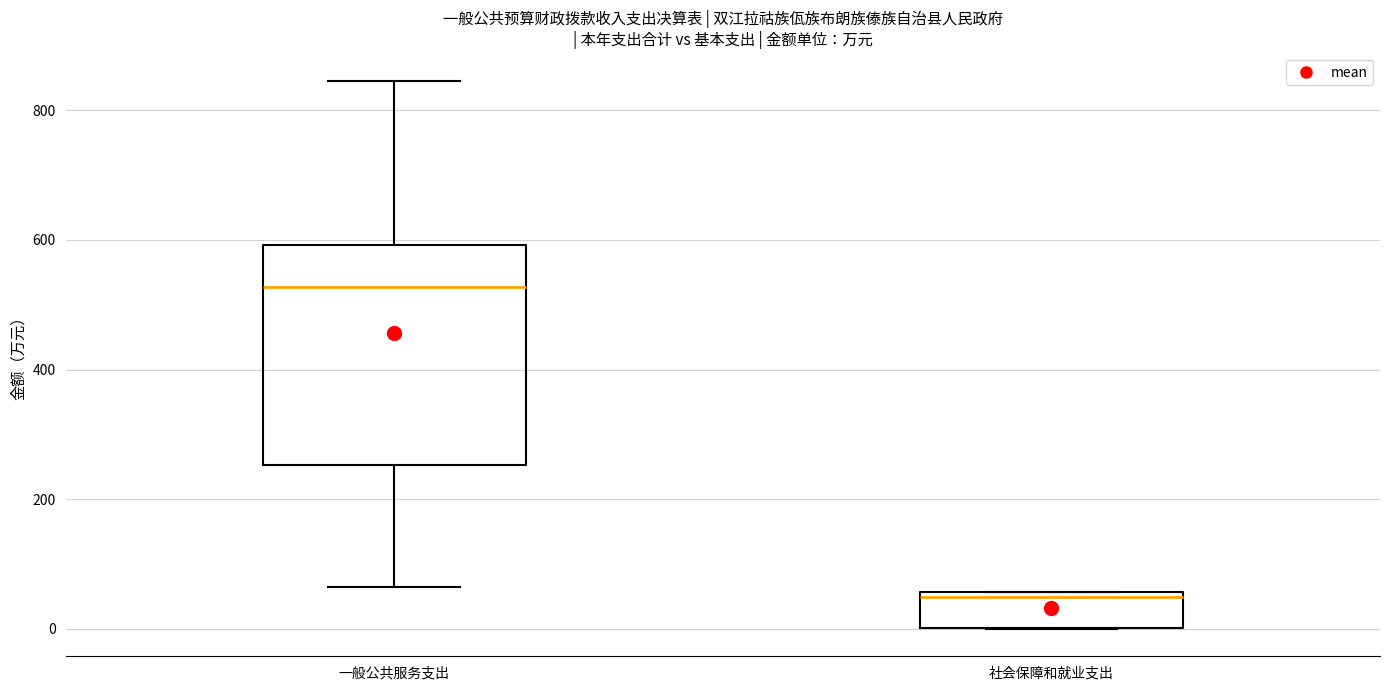

Reading left to right, read every box against the y-axis: the position of its median line, the range the box covers, and the ends of its whiskers. The values are not printed on the chart, so give them approximately, as read against the axis.

一般公共服务支出: median 520, box 260 to 600, whiskers 60 to 840
社会保障和就业支出: median 40, box 0 to 60, whiskers 0 to 60